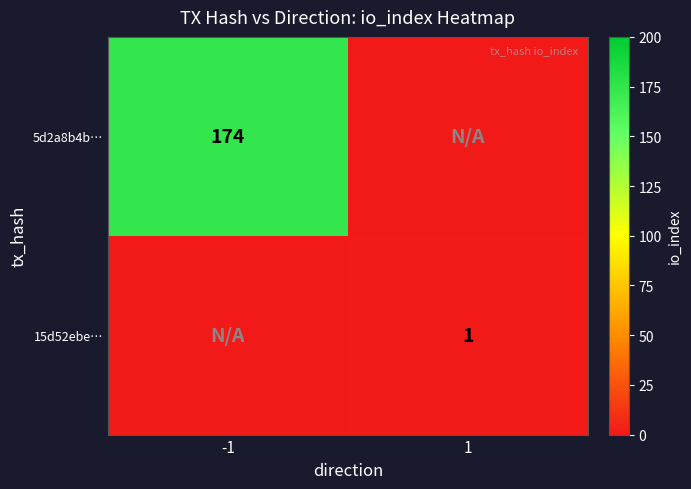

At how many categories does at least one series exceed 23?

1